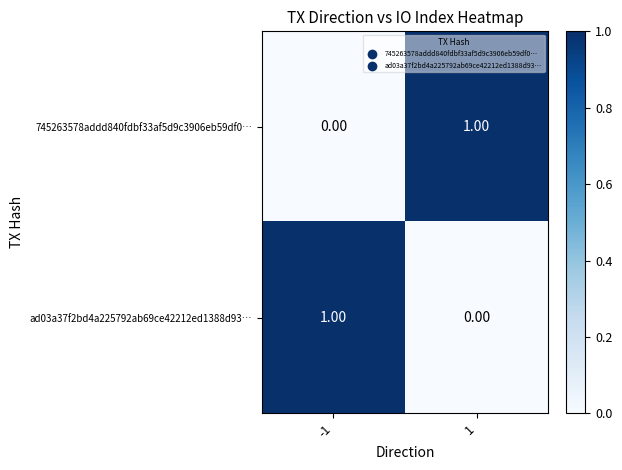

Rank the series at -1 from lowest to highest value.

745263578addd840fdbf33af5d9c3906eb59df0…, ad03a37f2bd4a225792ab69ce42212ed1388d93…